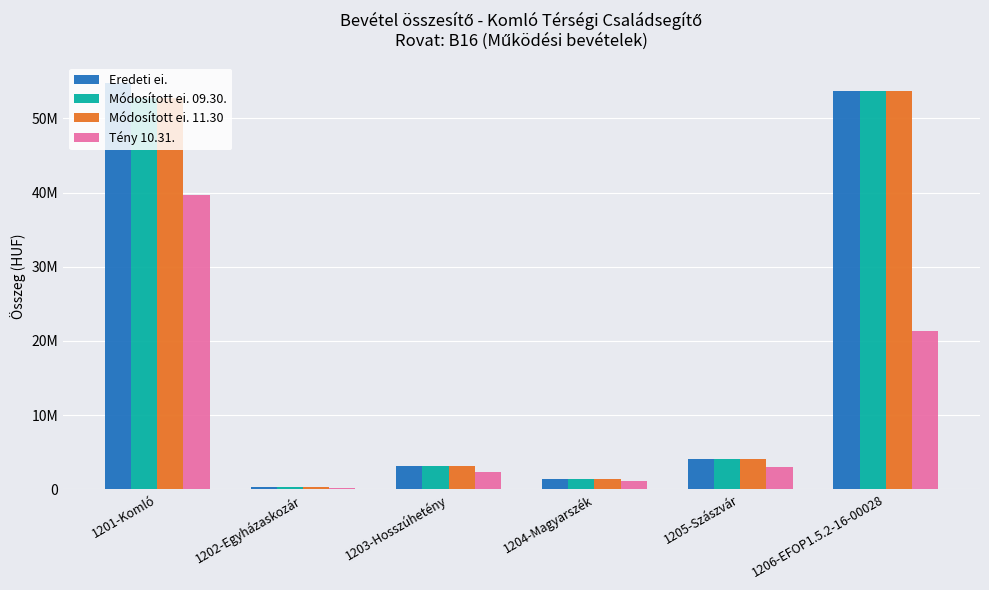

Does the chart contain stacked bars?

No